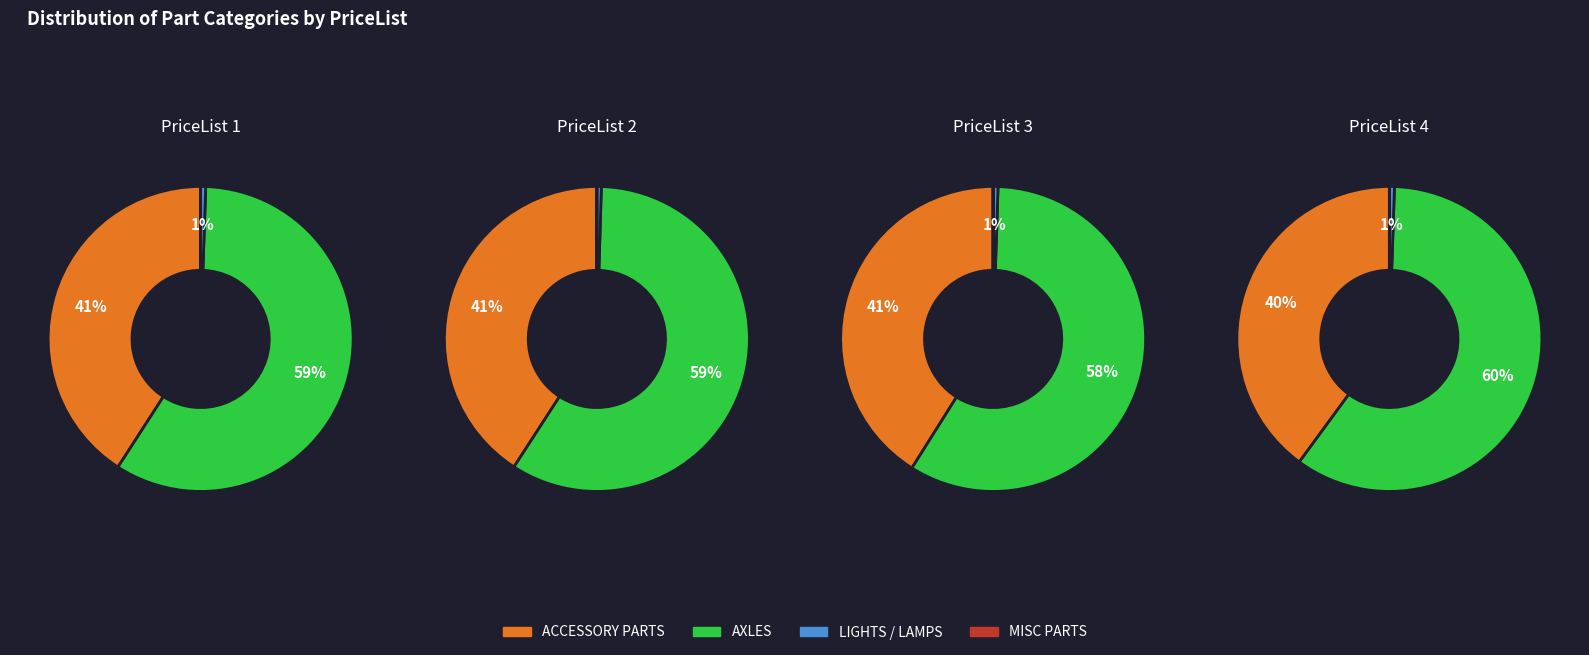

Is there a majority slice in this chart?

Yes